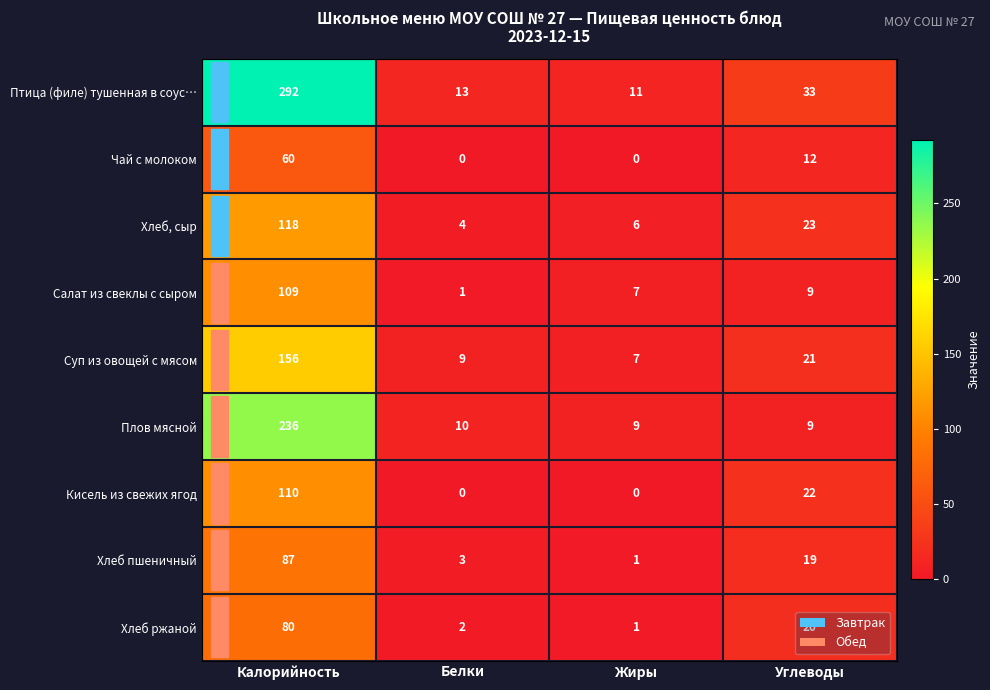

What is the sum of the Хлеб пшеничный values at Белки and Калорийность?

90